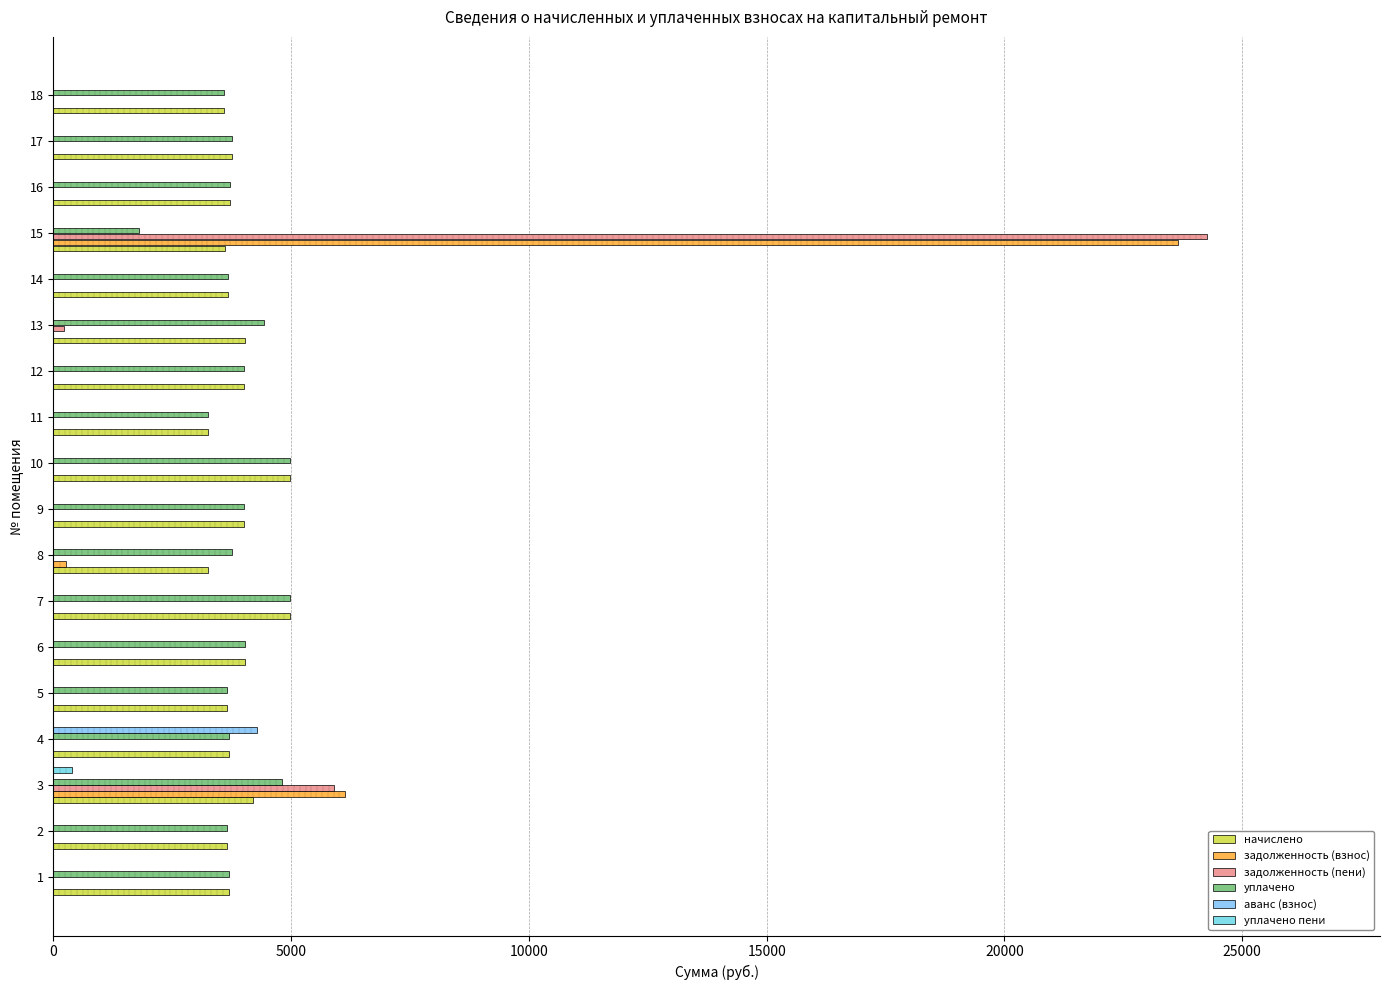

How many data points does each series have?

18